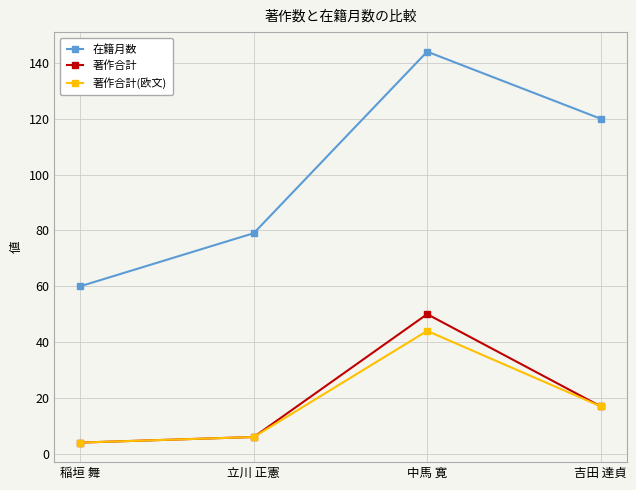

What is the sum of all 著作合計 values?

77